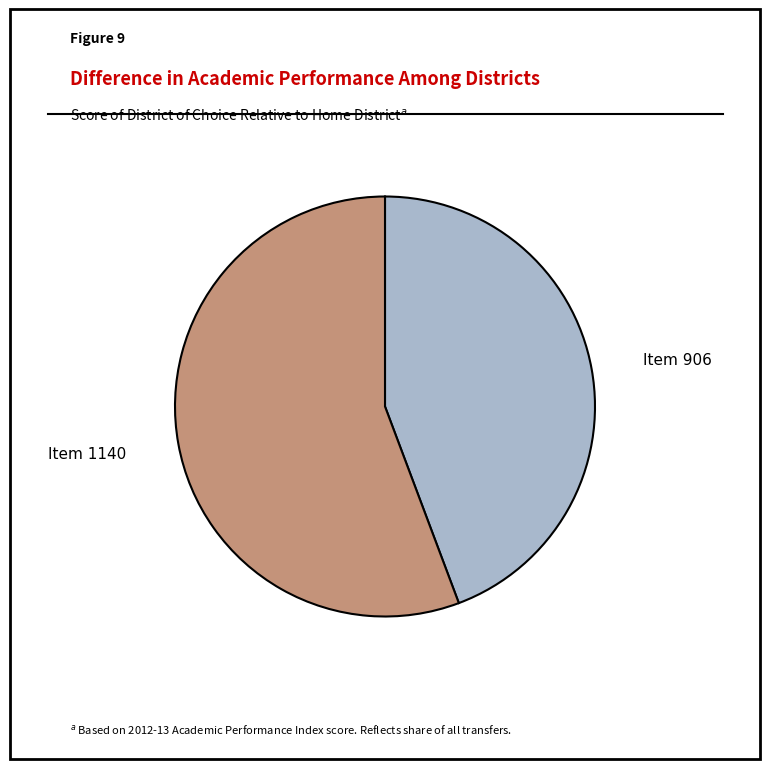

Does any single category account for the majority?

Yes